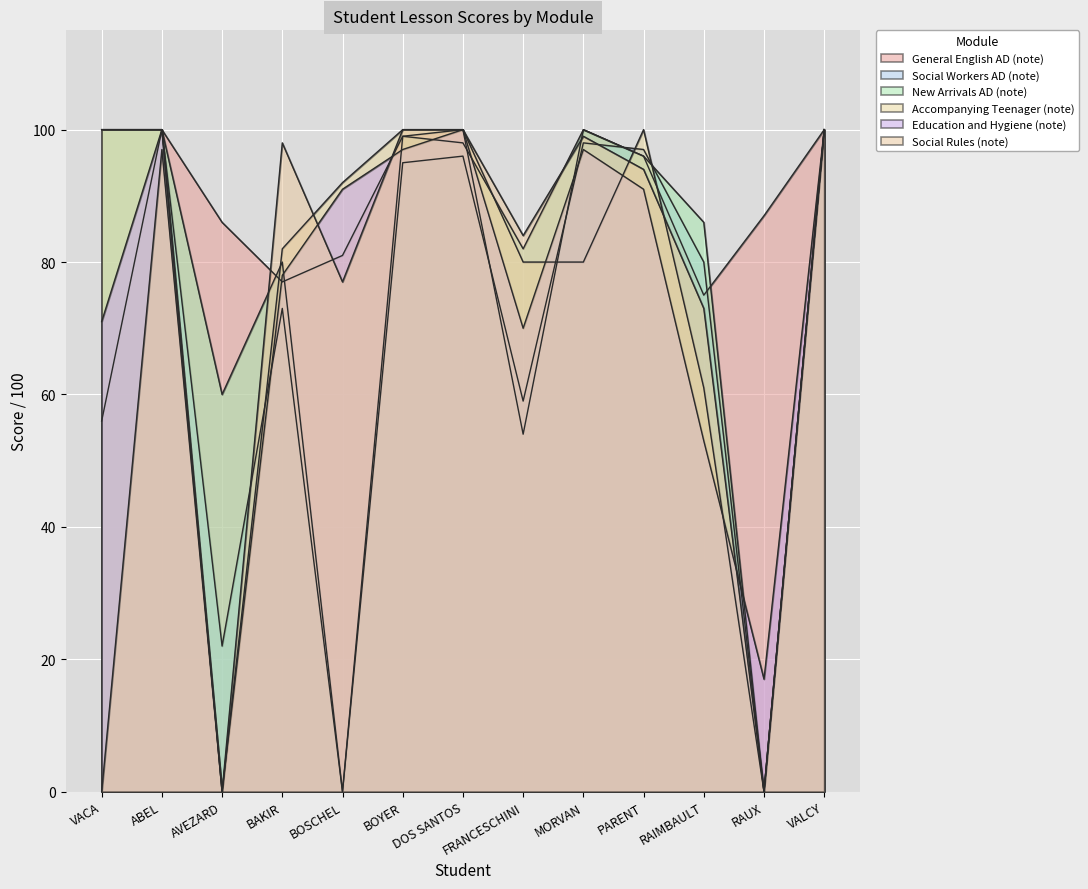

Which has a higher value, VACA or RAIMBAULT?

RAIMBAULT